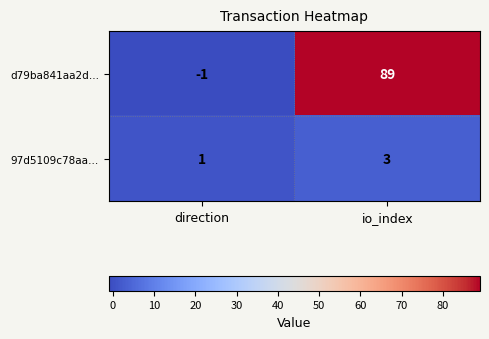

List the series in order of their overall mean, highest first.

d79ba841aa2d…, 97d5109c78aa…